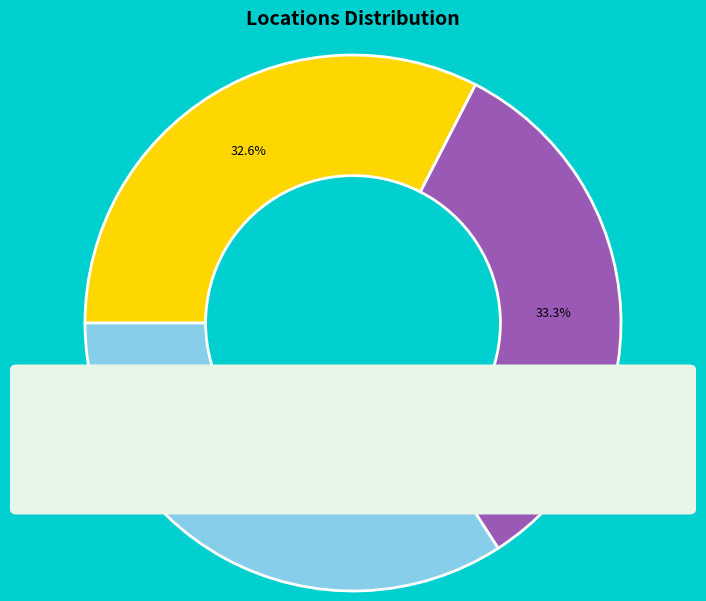

Which has a higher value, Kasungu or Lilongwe?

Kasungu